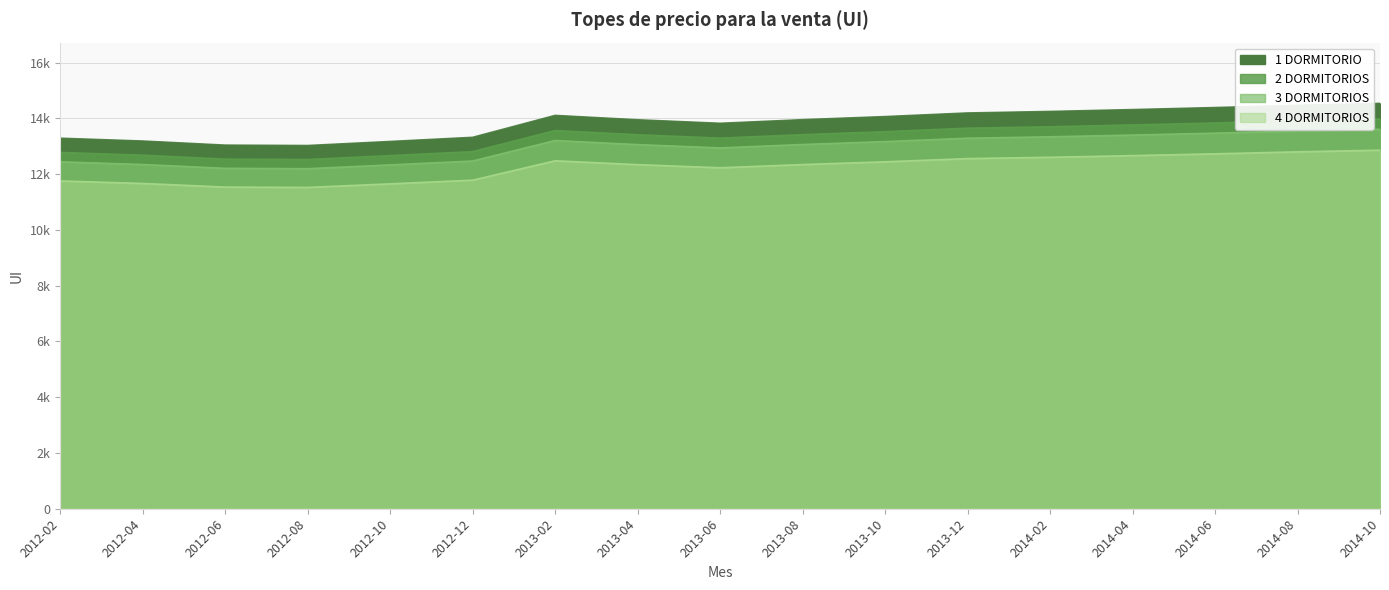

Is it true that 1 DORMITORIO equals 25036 at 2013-12?

False